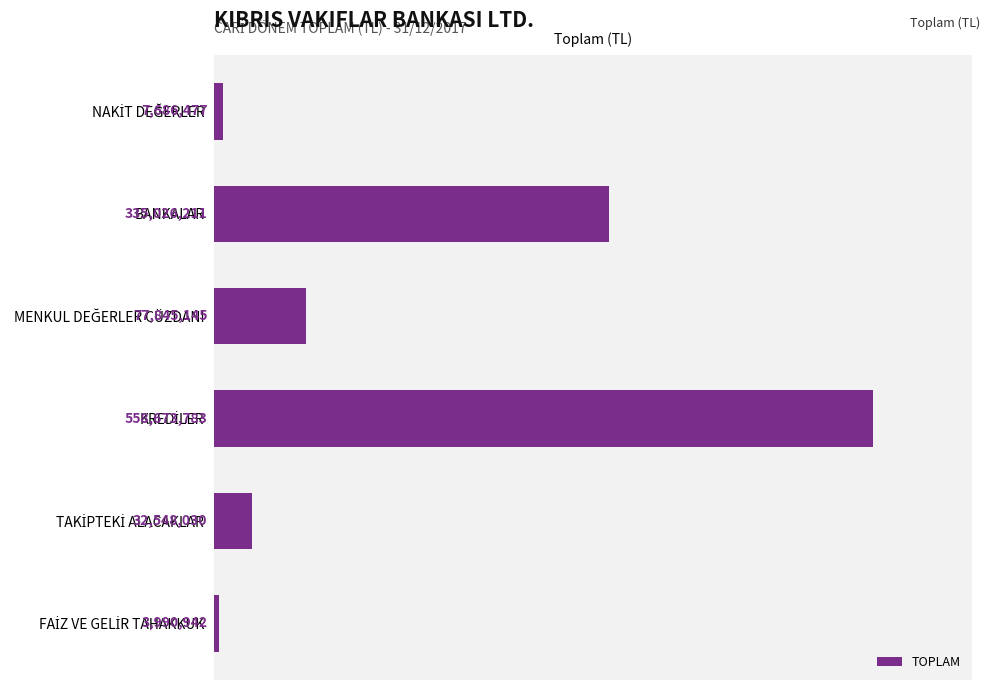

What is the greatest value displayed?

558673783